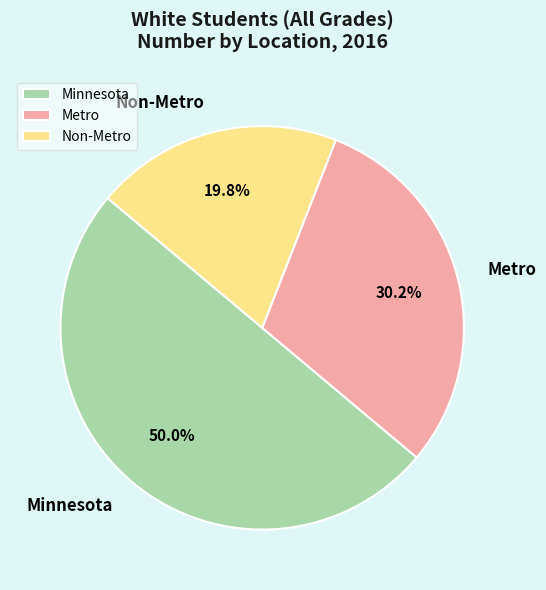

To the nearest percent, what is the average slice percentage?

33%